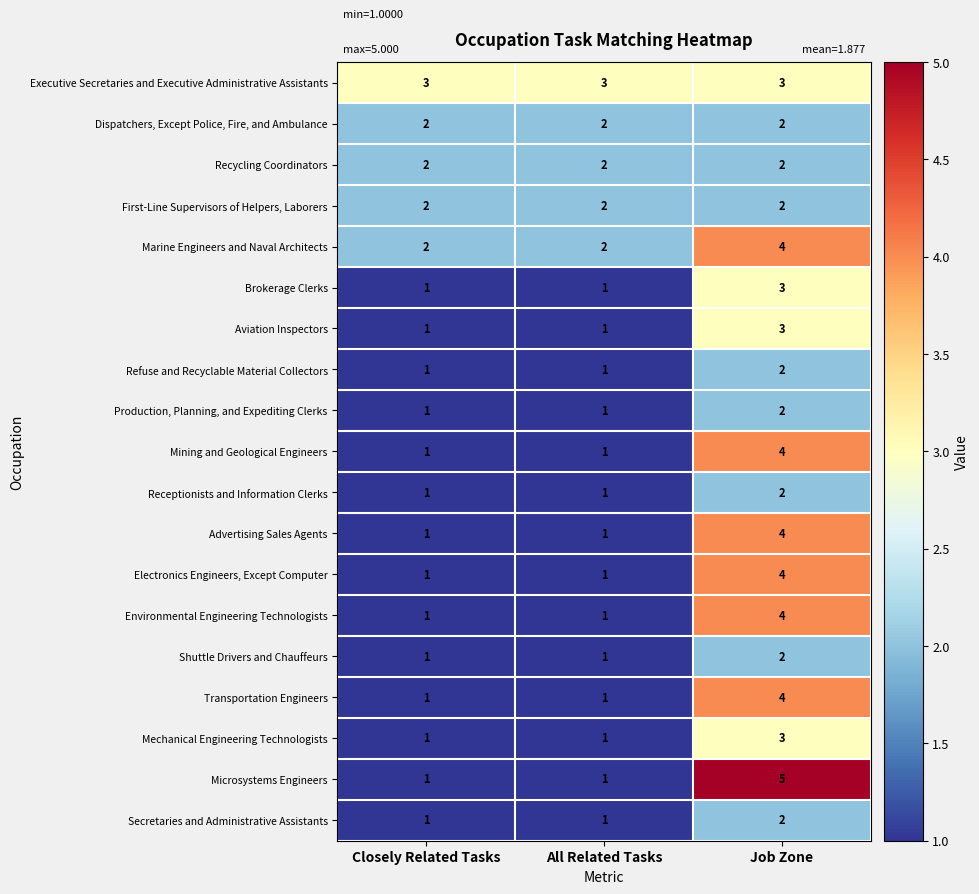

Which series has the largest range (max minus min)?

Microsystems Engineers